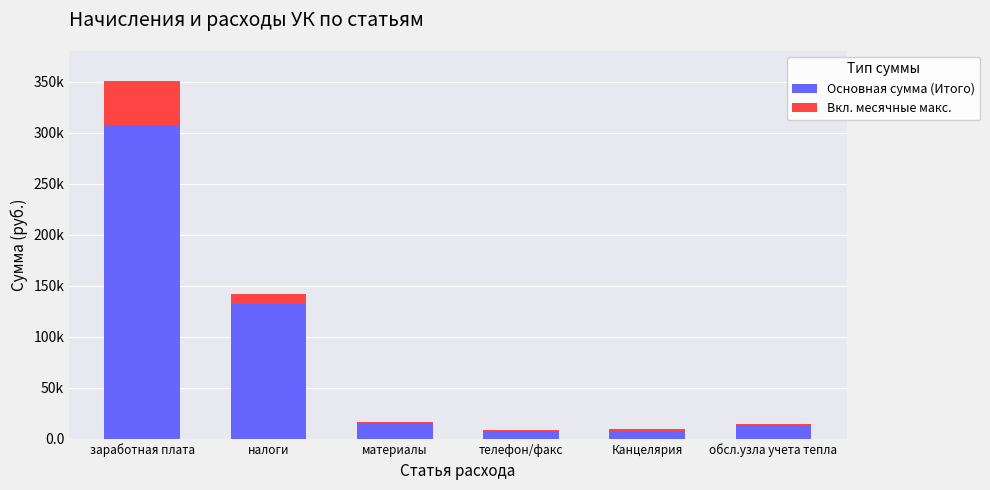

Which series has the largest total across all categories?

Основная сумма (Итого)